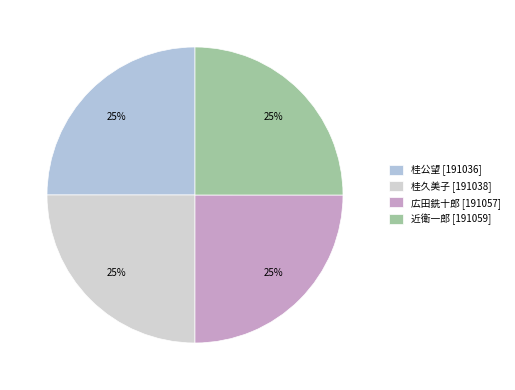

What is the largest slice in the pie chart?

近衛一郎